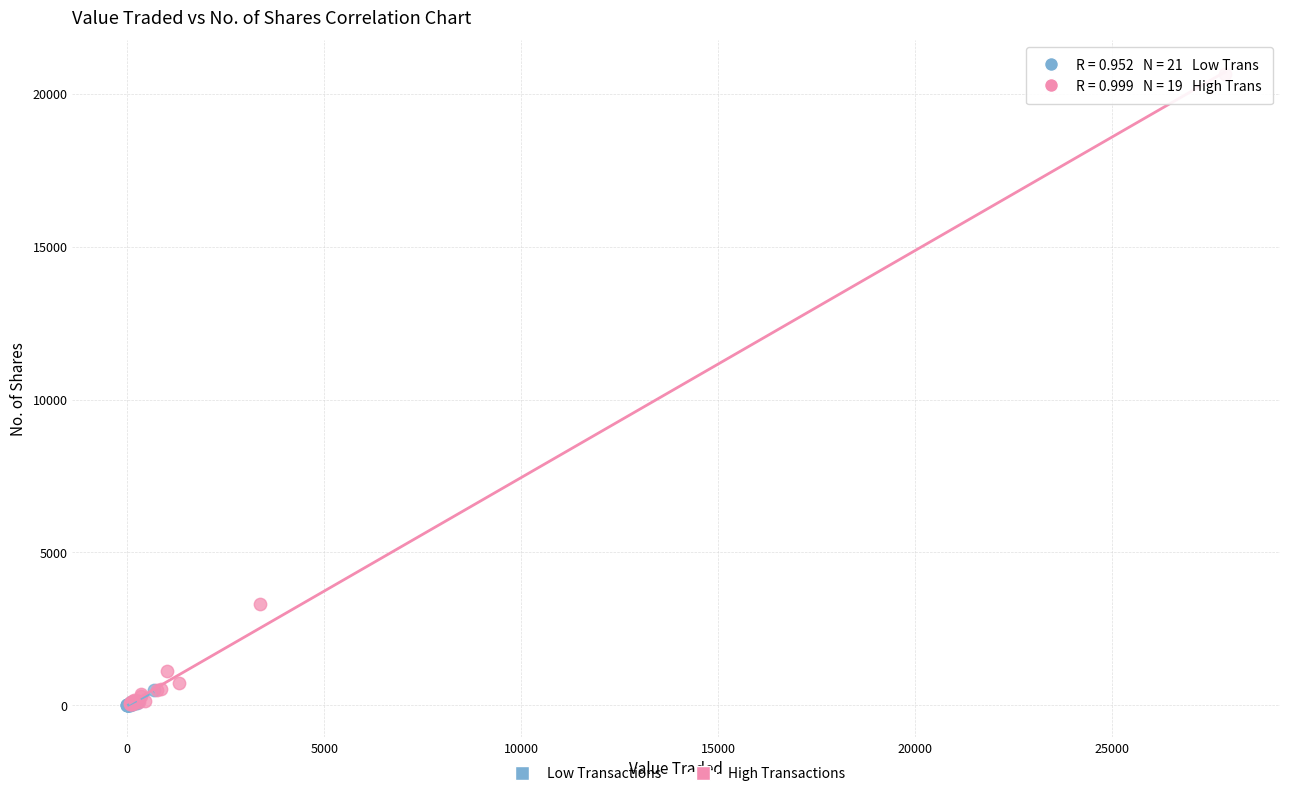

Which series reaches the maximum Y coordinate?

High Transactions